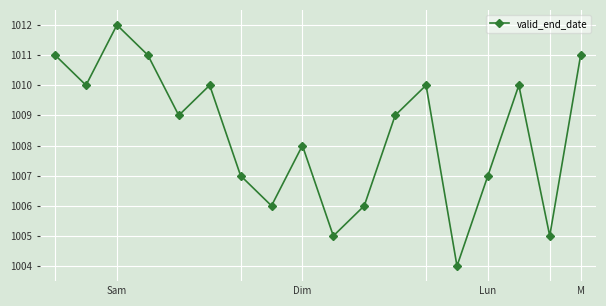

Reading left to right, transcribe all the data shown in this chart.

1011	1010	1012	1011	1009	1010	1007	1006	1008	1005	1006	1009	1010	1004	1007	1010	1005	1011